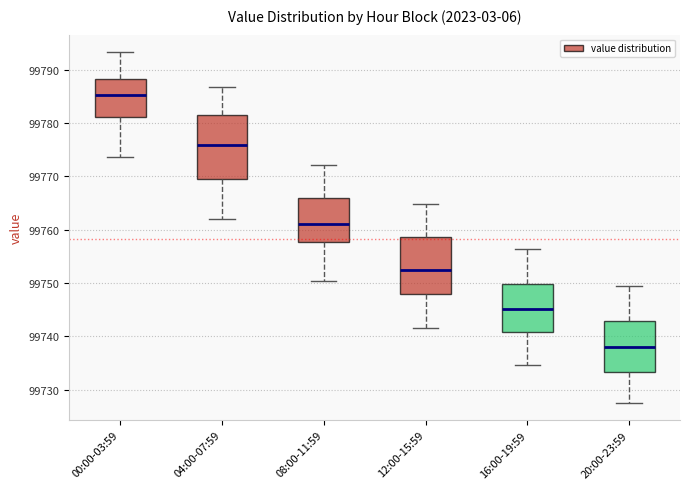

Reading left to right, transcribe this box plot: for each box, give where its median line is, the range the box spans, and where its two whiskers end, as read against the y-axis. The values are not printed on the chart, so give them approximately, as read against the axis.

00:00-03:59: median 99785, box 99781 to 99788, whiskers 99774 to 99793
04:00-07:59: median 99776, box 99770 to 99782, whiskers 99762 to 99787
08:00-11:59: median 99761, box 99758 to 99766, whiskers 99750 to 99772
12:00-15:59: median 99752, box 99748 to 99759, whiskers 99742 to 99765
16:00-19:59: median 99745, box 99741 to 99750, whiskers 99735 to 99756
20:00-23:59: median 99738, box 99733 to 99743, whiskers 99728 to 99749